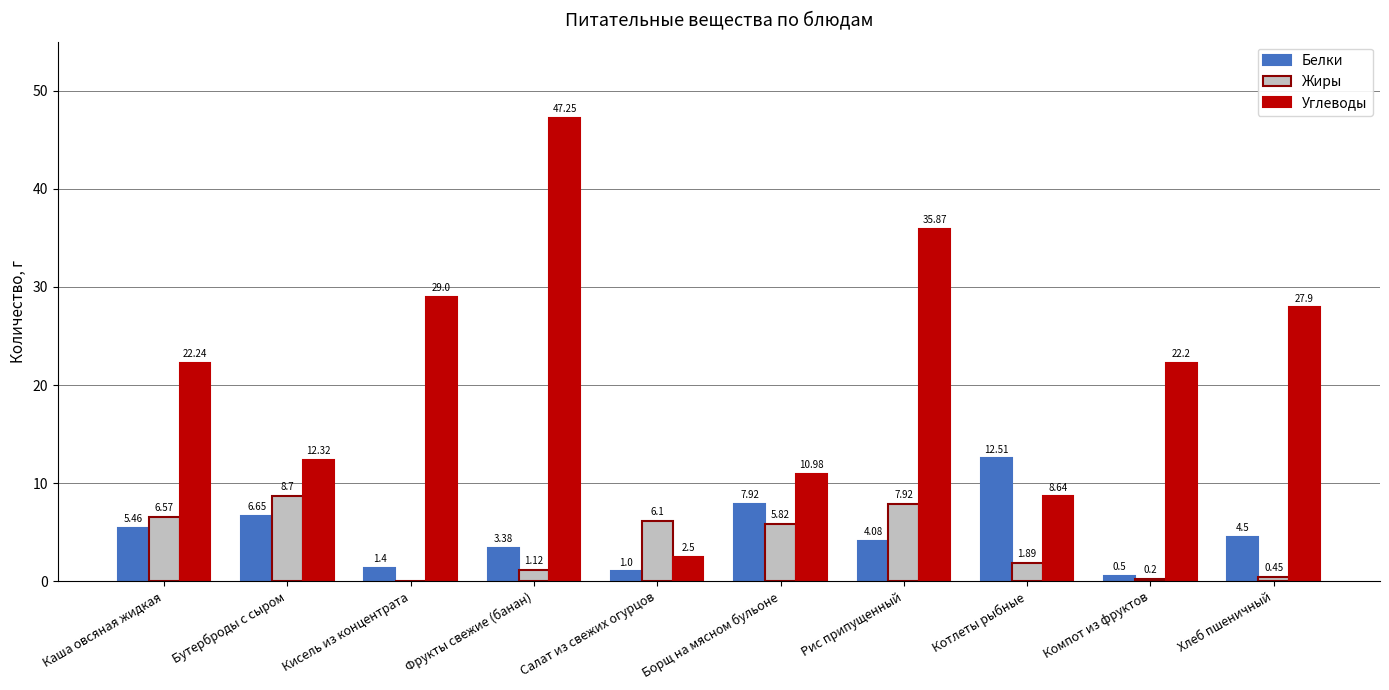

At which category is the sum across all series the highest?

Фрукты свежие (банан)